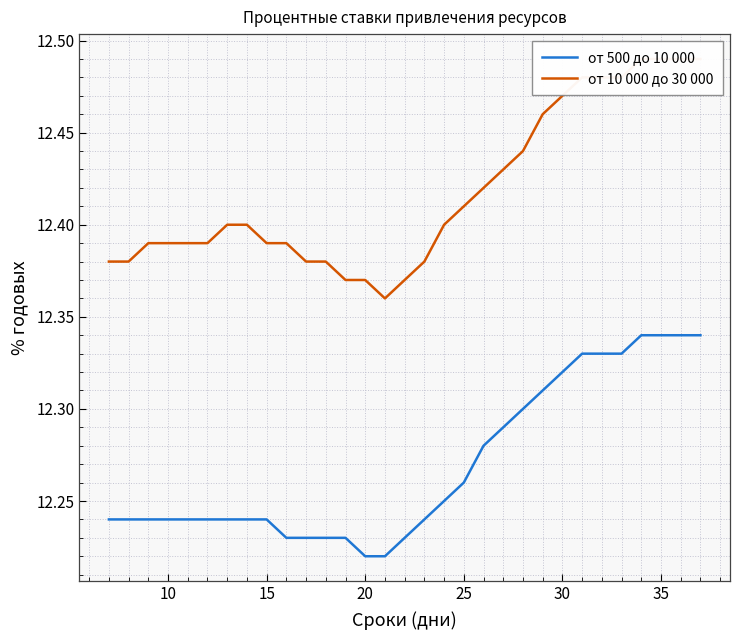

What is the sum of all от 10 000 до 30 000 values?

384.9